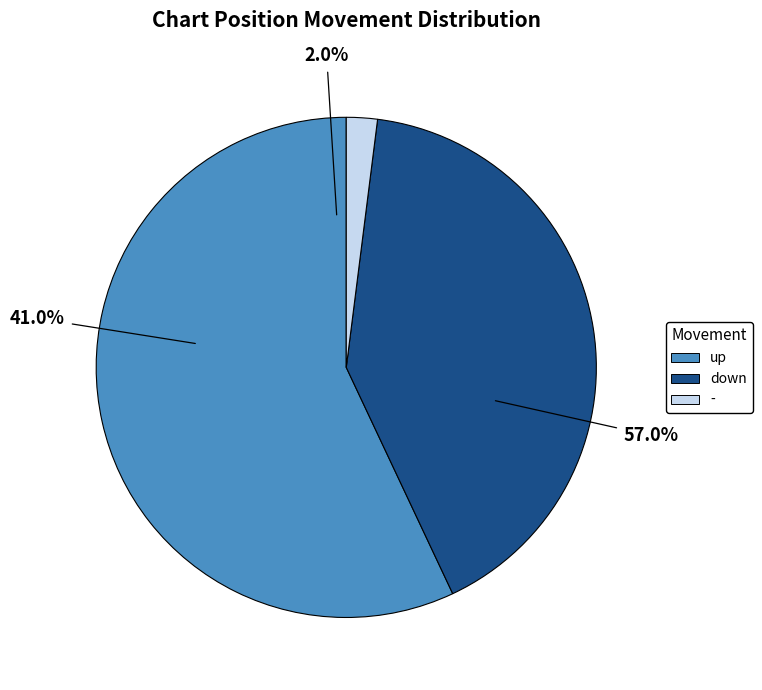

Which category has the biggest portion of the pie?

up